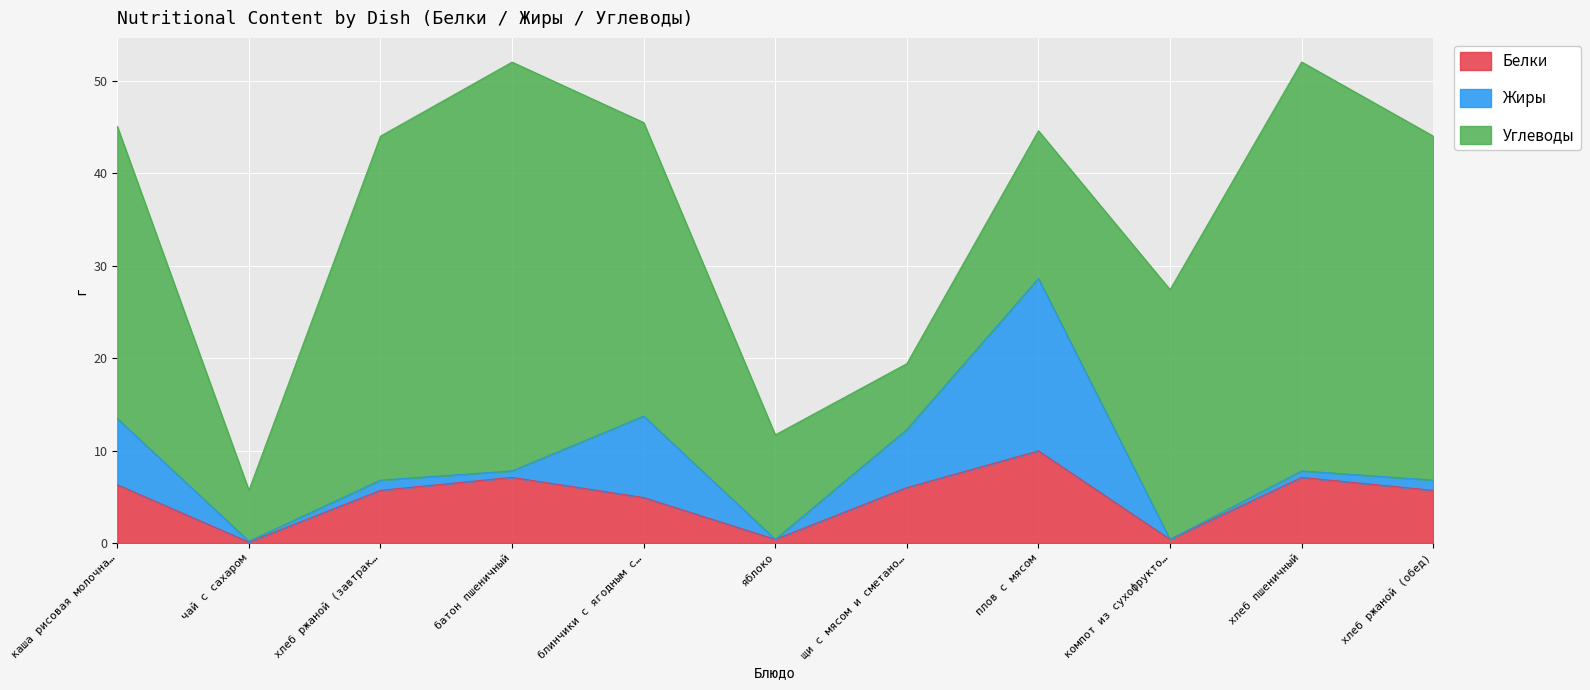

True or false: Белки and Углеводы intersect in this chart.

False